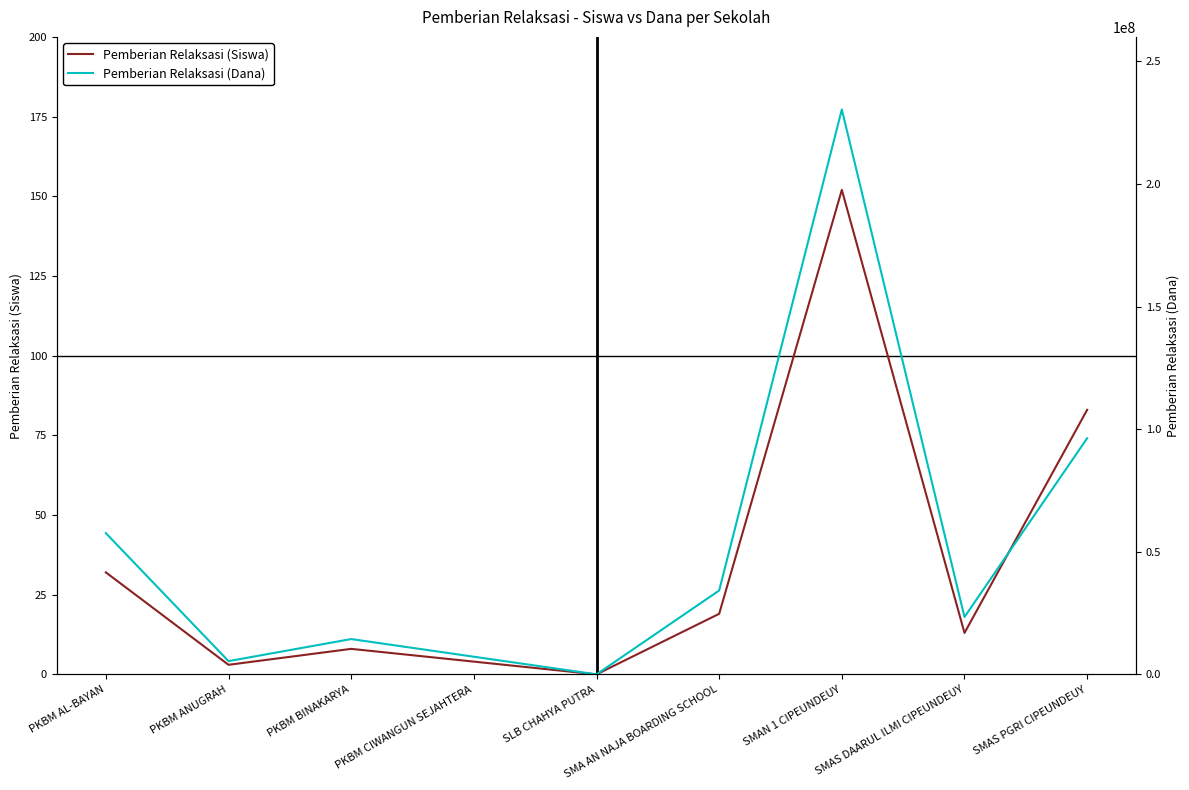

The value of Pemberian Relaksasi (Dana) at SMAN 1 CIPEUNDEUY is 317568288. True or false?

False